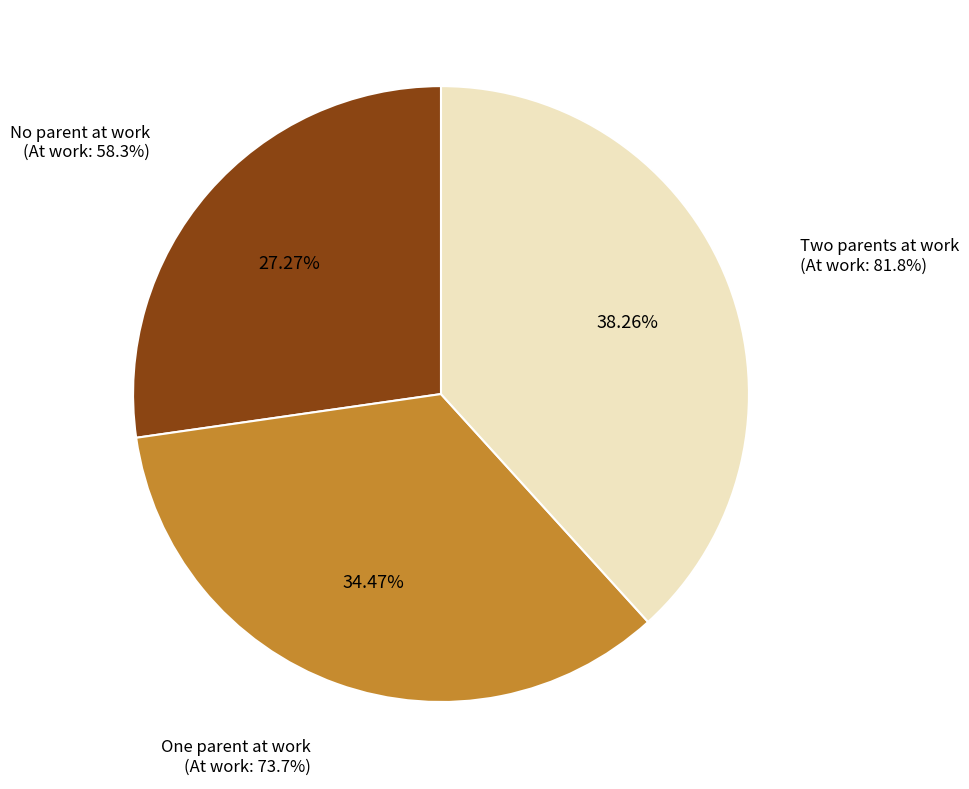

What percentage is the One parent at work
(At work: 73.7%) slice, to the nearest percent?

34%